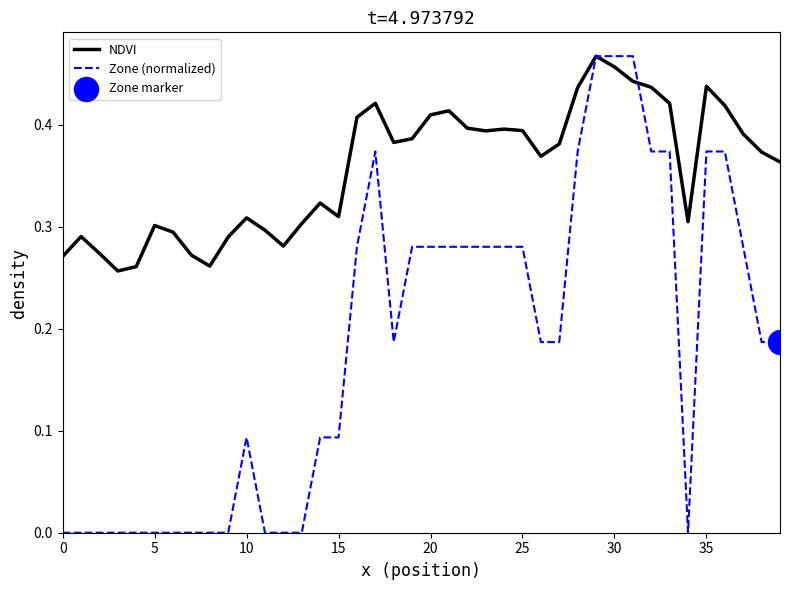

Which series has the largest range (max minus min)?

Zone (normalized)